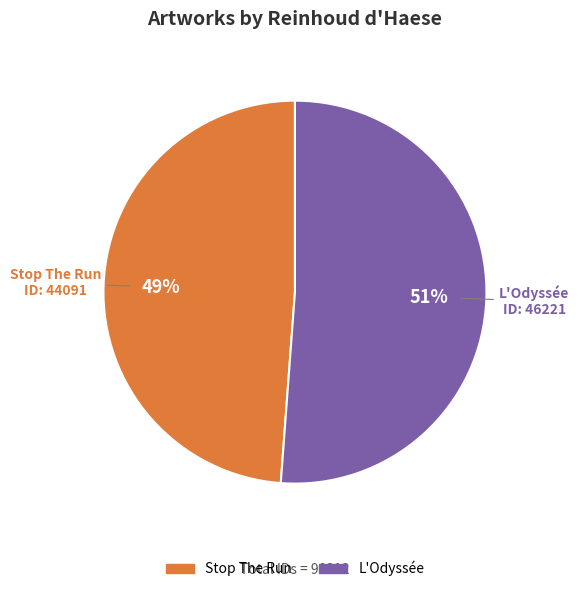

Approximately how many times larger is the value at Stop The Run compared to L'Odyssée?

1.0